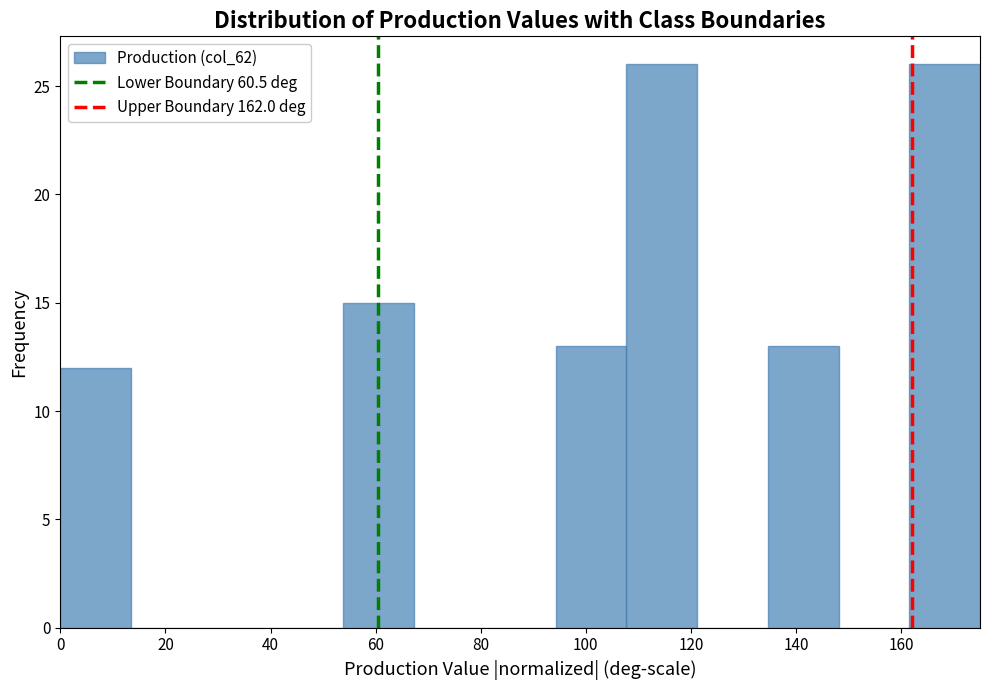

Reading left to right, list every bar in this chart as the range it spans on the x-axis followed by its height. Neither the bar edges nor the heights are printed on the chart, so give them approximately, as read against the axes.

0 to 14: 12
14 to 26: 0
26 to 40: 0
40 to 54: 0
54 to 68: 15
68 to 80: 0
80 to 94: 0
94 to 108: 13
108 to 122: 26
122 to 134: 0
134 to 148: 13
148 to 162: 0
162 to 176: 26